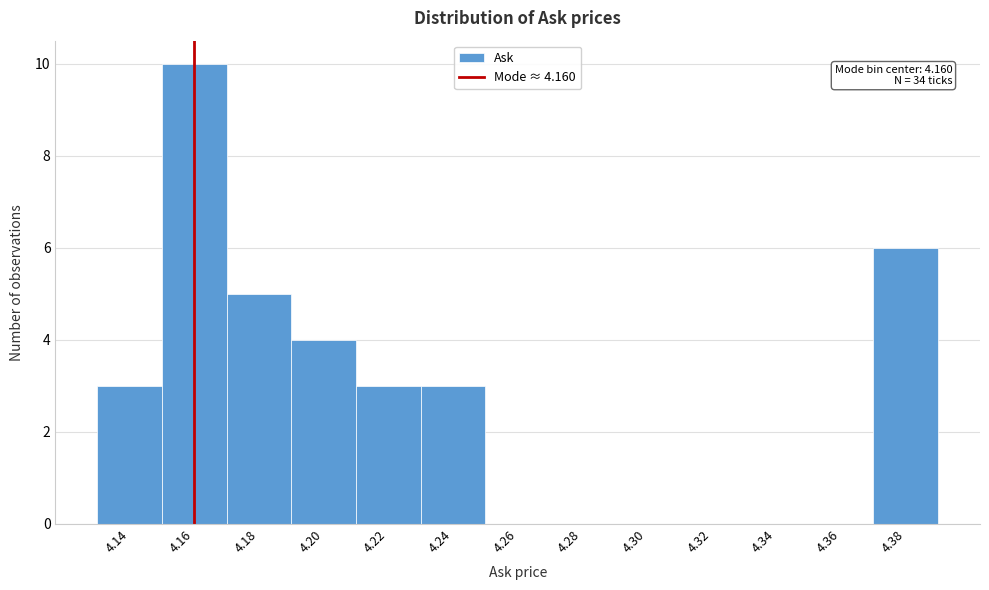

Which range on the x-axis has the tallest bar?

4.15 to 4.17